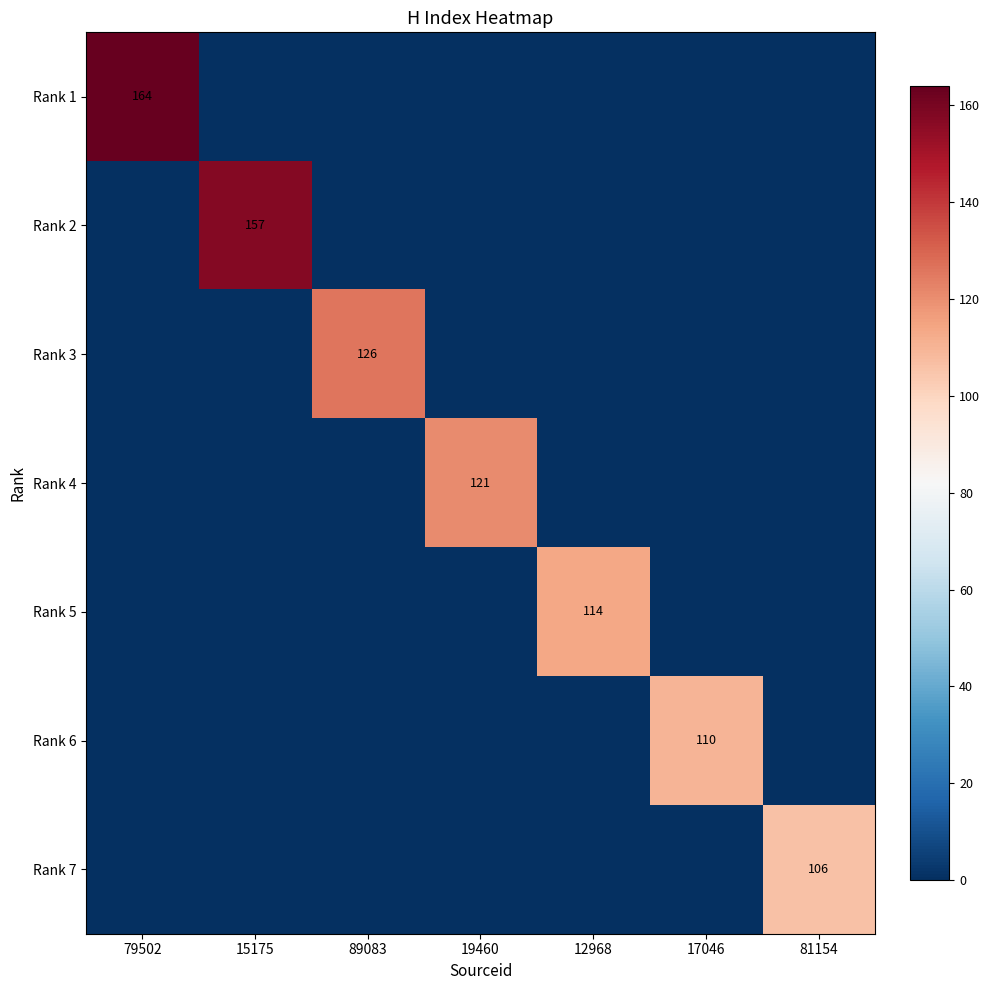

True or false: Rank 4 has a value of 0 at 79502.

True